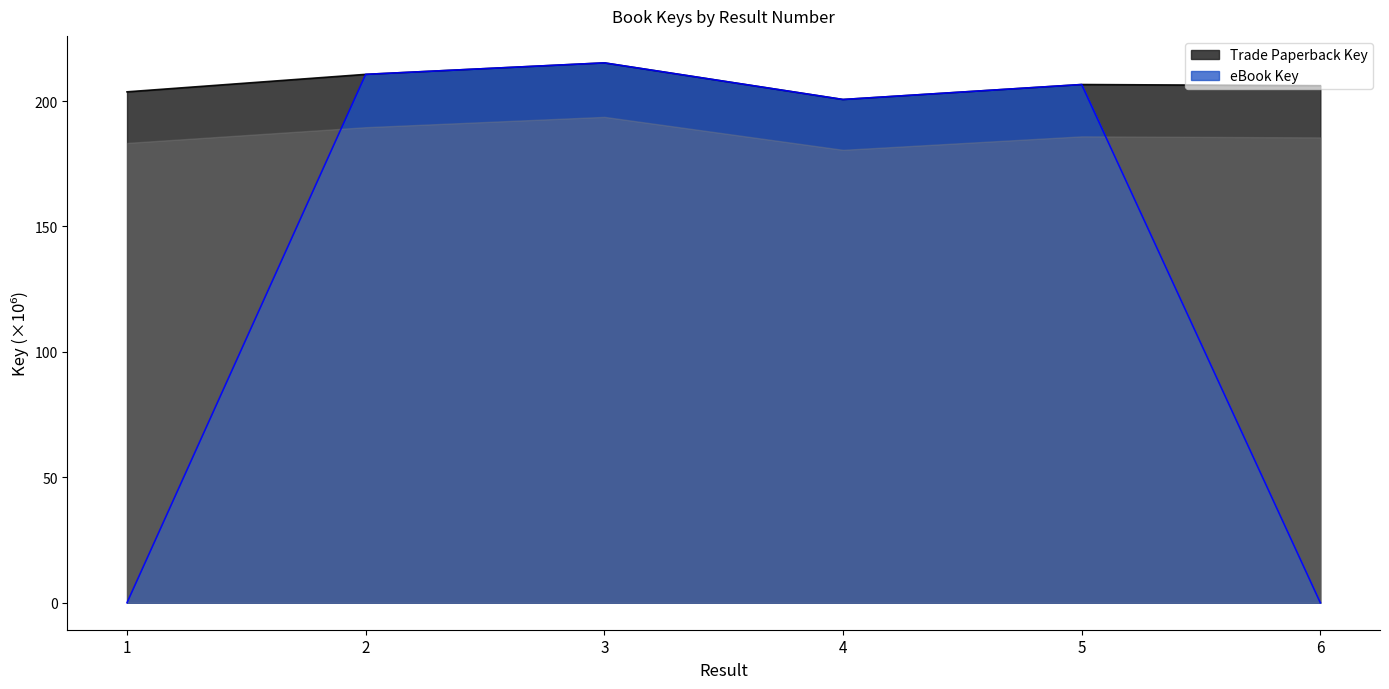

Reading left to right, what are all the values shown in this chart?

Trade Paperback Key: 203.7	210.7	215.2	200.6	206.6	206.1
eBook Key: 0.0	210.7	215.2	200.6	206.6	0.0